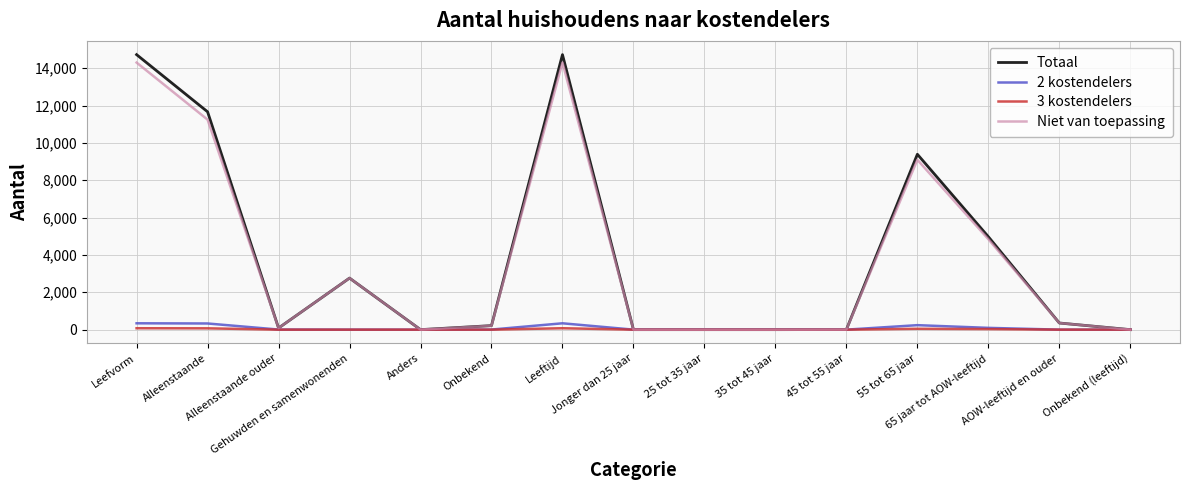

Which series has the widest spread of values?

Totaal